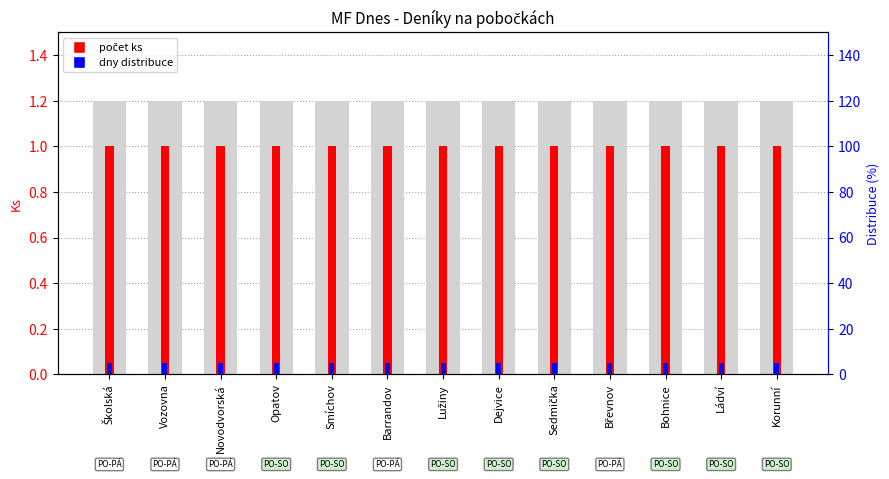

True or false: Ks (počet kusů) has a value of 1.0 at Smíchov.

True